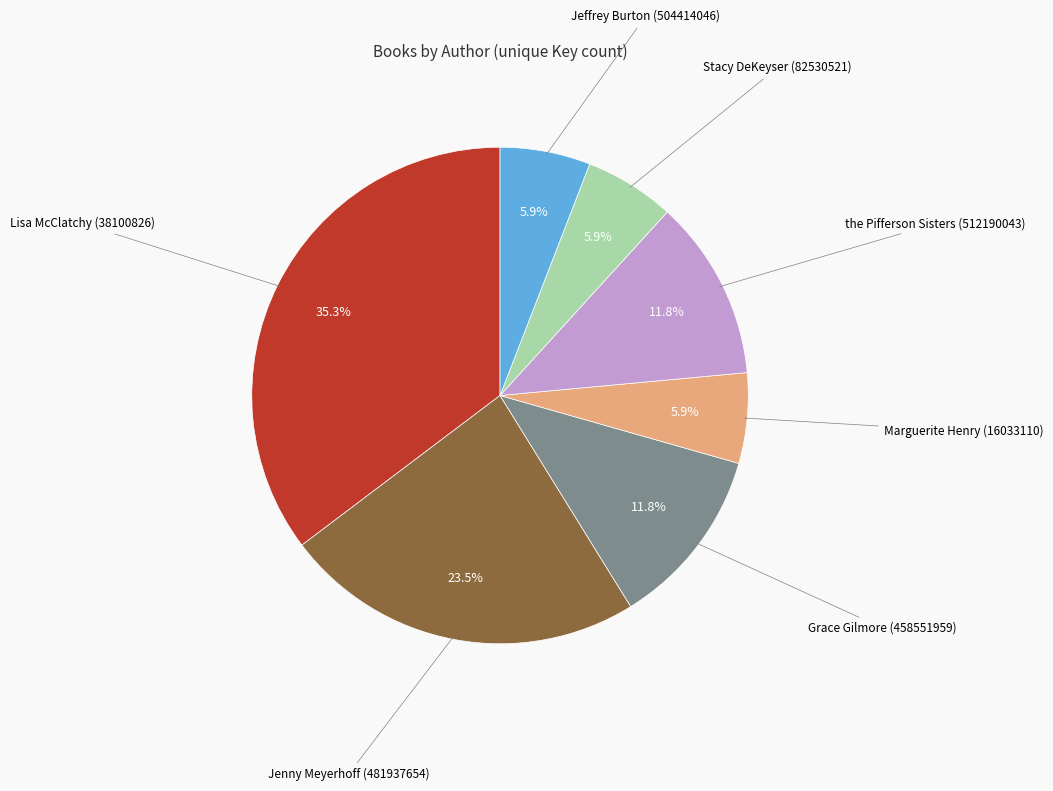

To the nearest percent, what is the average slice percentage?

14%